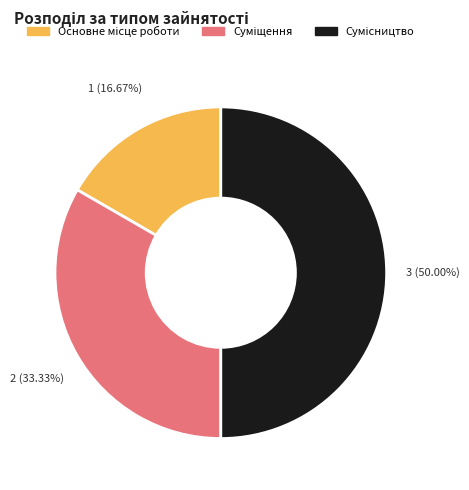

How many segments does this pie chart have?

3